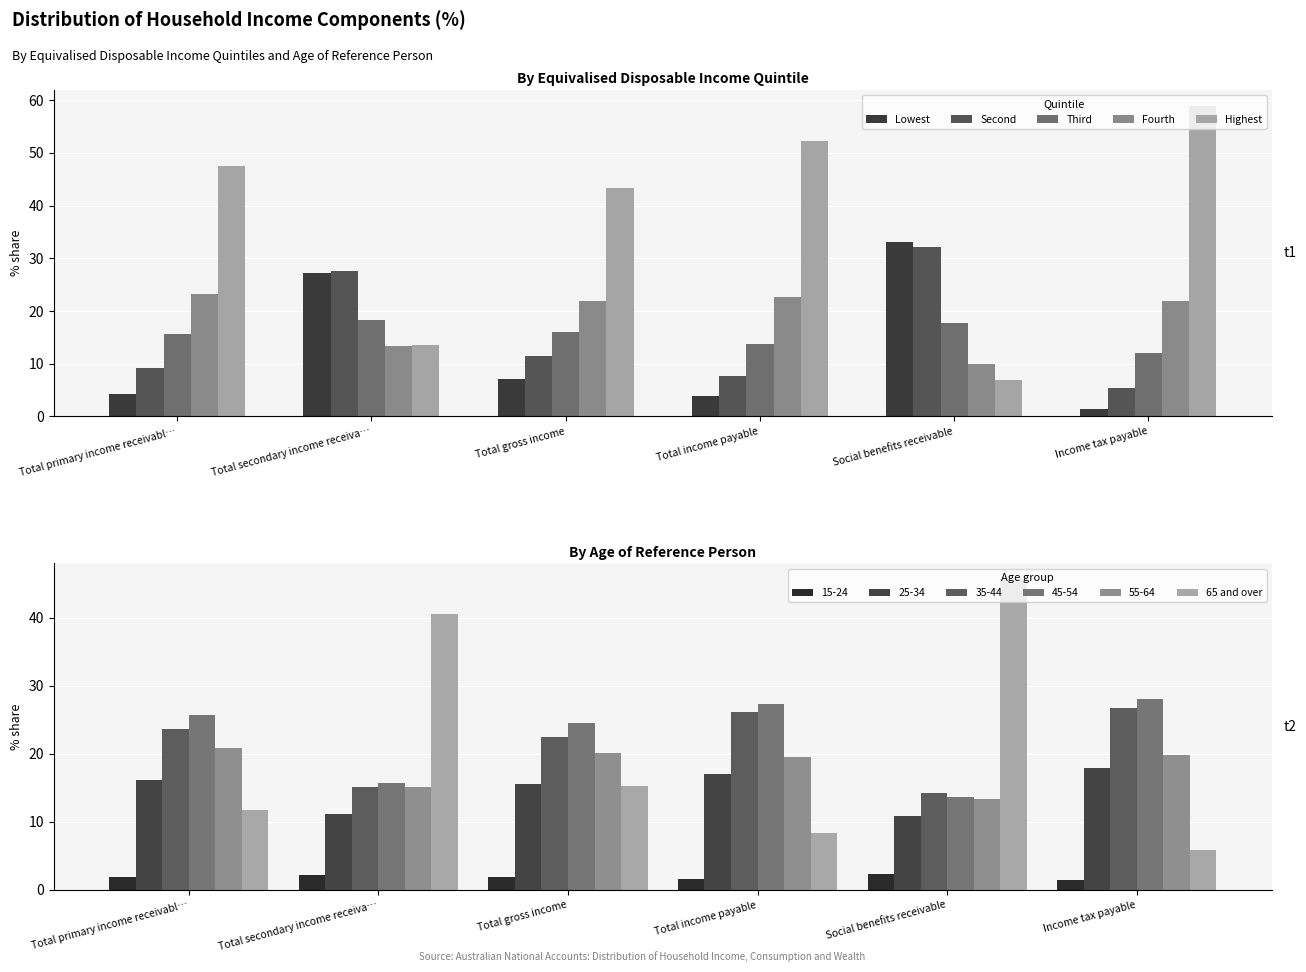

How many groups of bars are there?

6